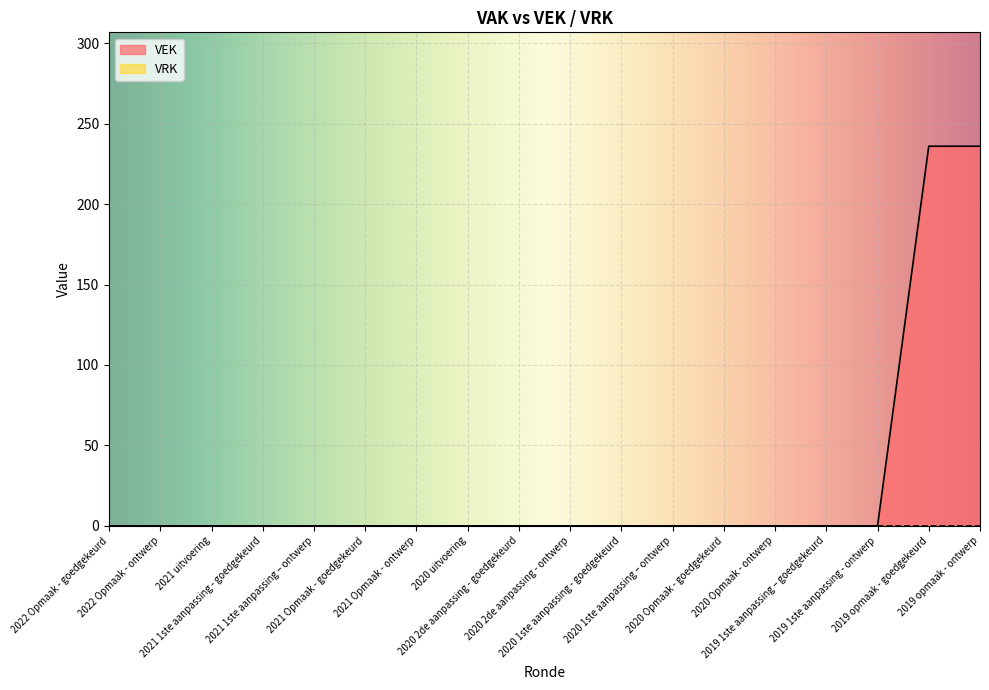

How many series are shown in this chart?

2